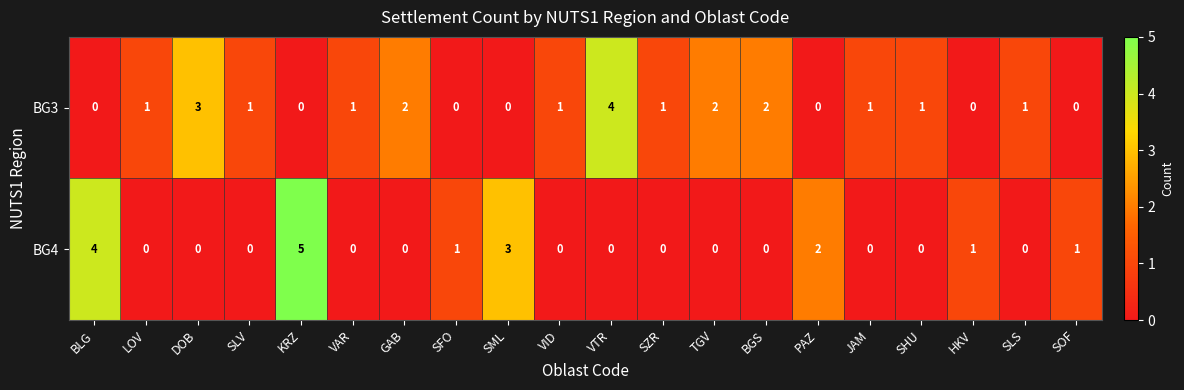

Which series has the widest spread of values?

BG4